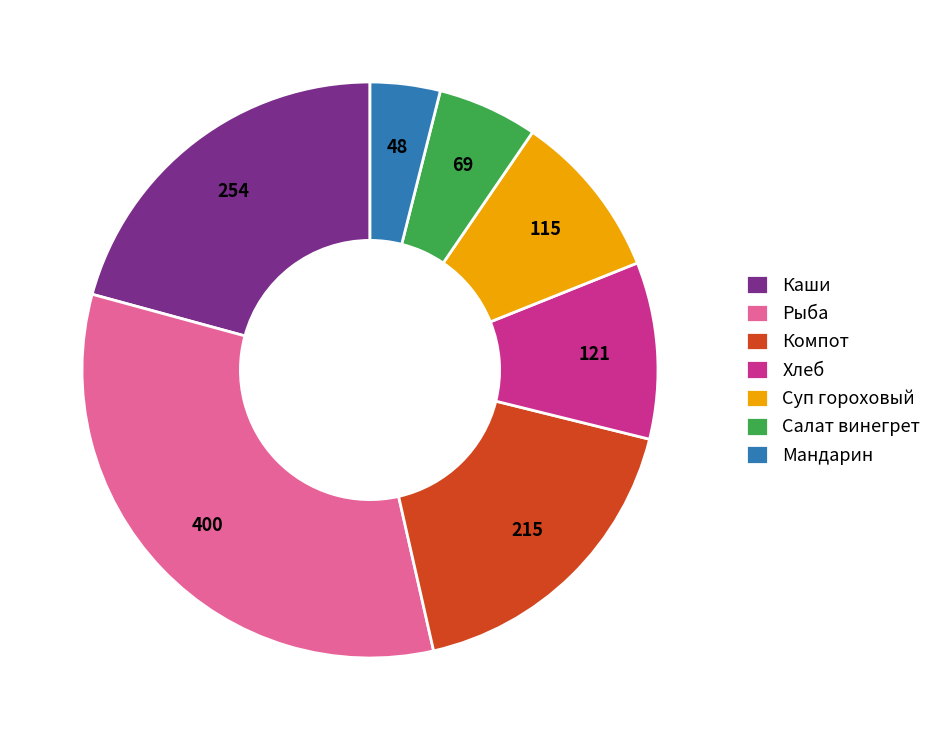

True or false: Суп гороховый accounts for 9% of the total.

True